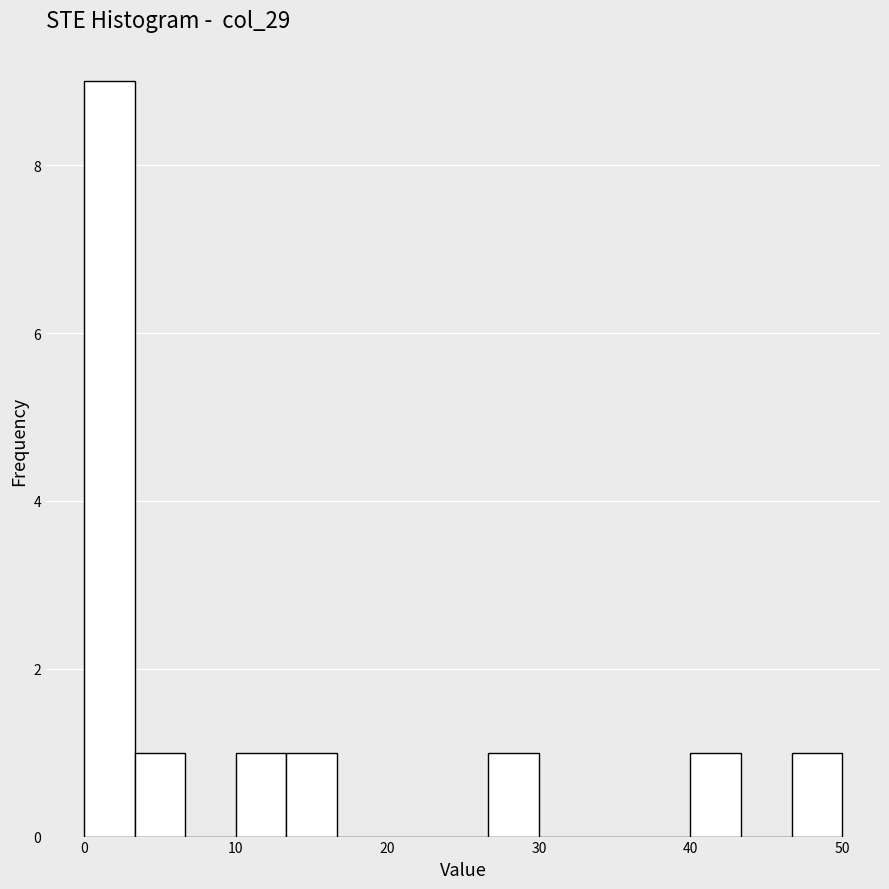

Around what value on the x-axis is the tallest bar? Give the approximate position of its centre, as read against the axis.

2